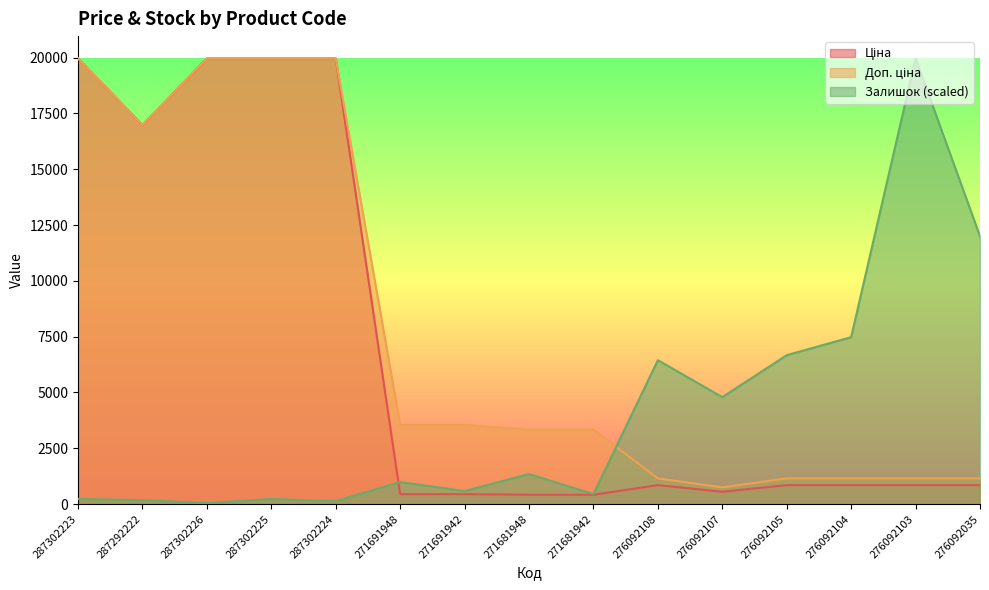

How many values in the Ціна series exceed 848?

10